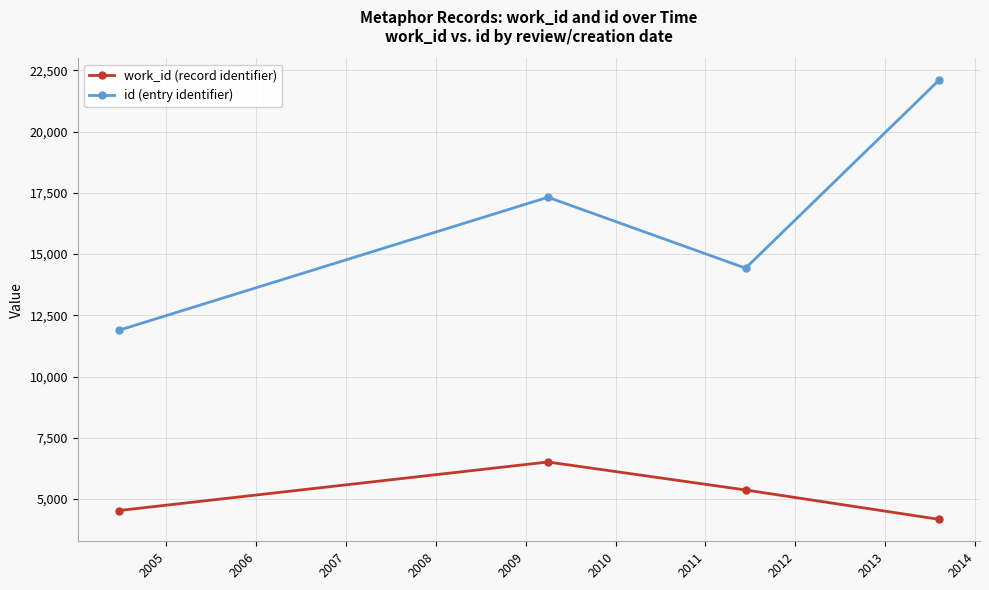

How many distinct data groups are displayed?

2